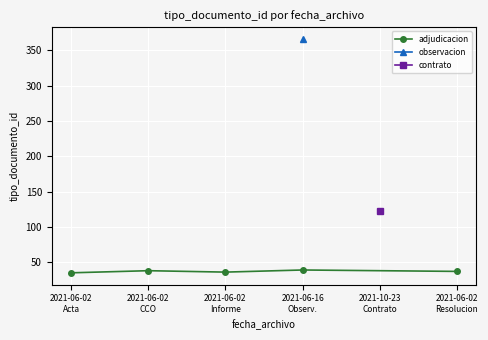

What is the difference between the second highest and minimum values?

3